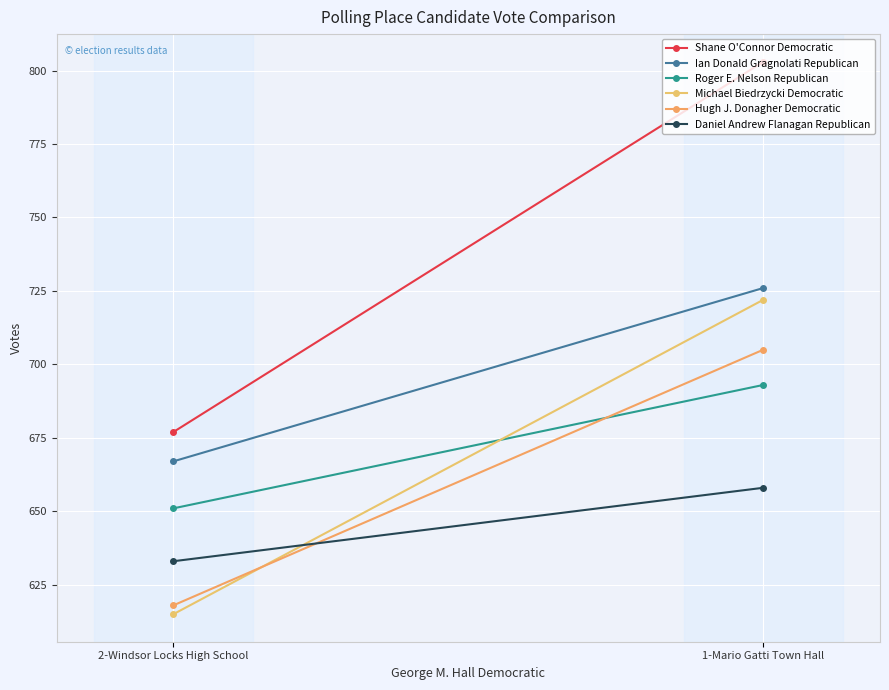

How many data points in Ian Donald Gragnolati Republican are less than 726?

1